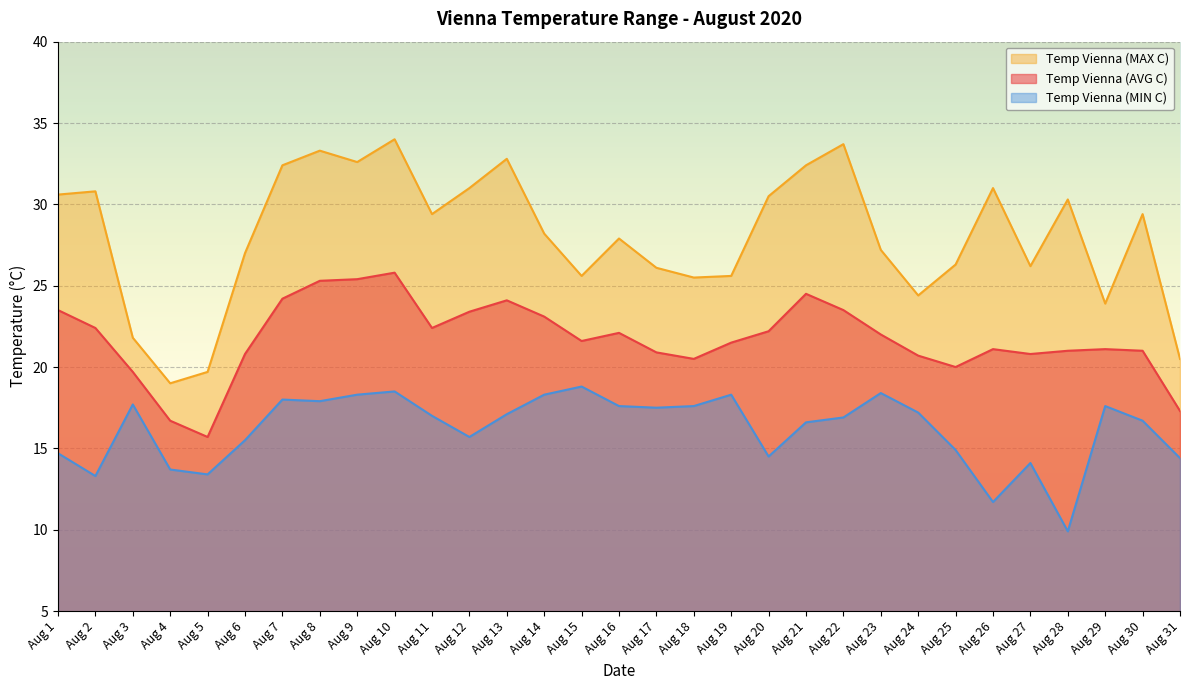

What is the difference between the maximum and second lowest values in the Temp Vienna (MAX C) series?

14.3